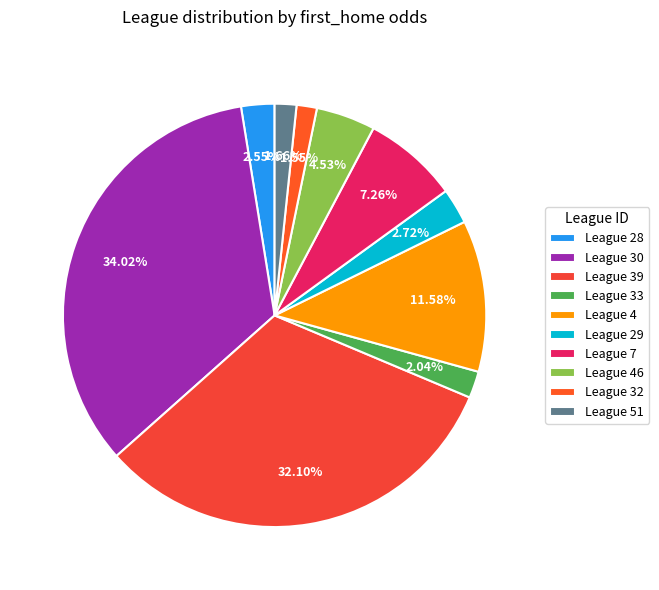

Count the number of slices in the pie.

10